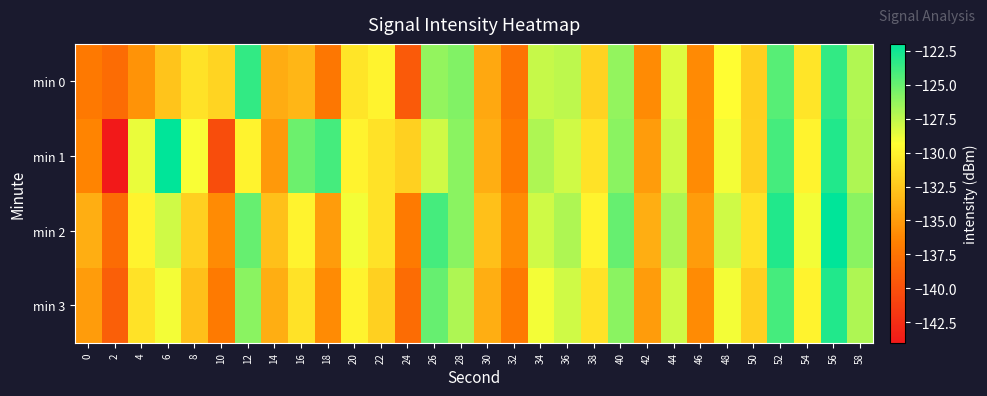

Which series has the largest range (max minus min)?

min 1